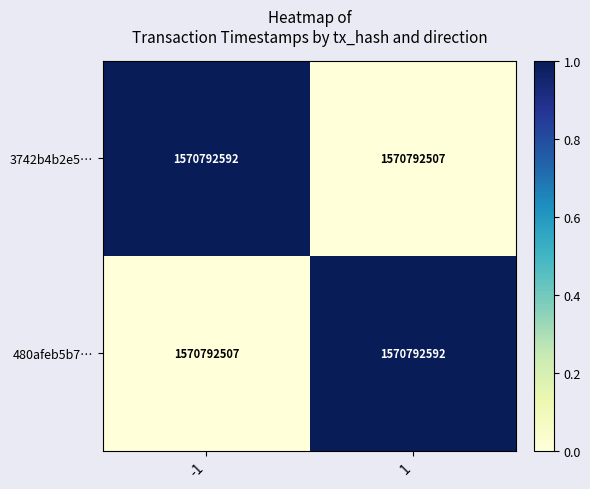

Which has a higher value, 1 or -1?

-1